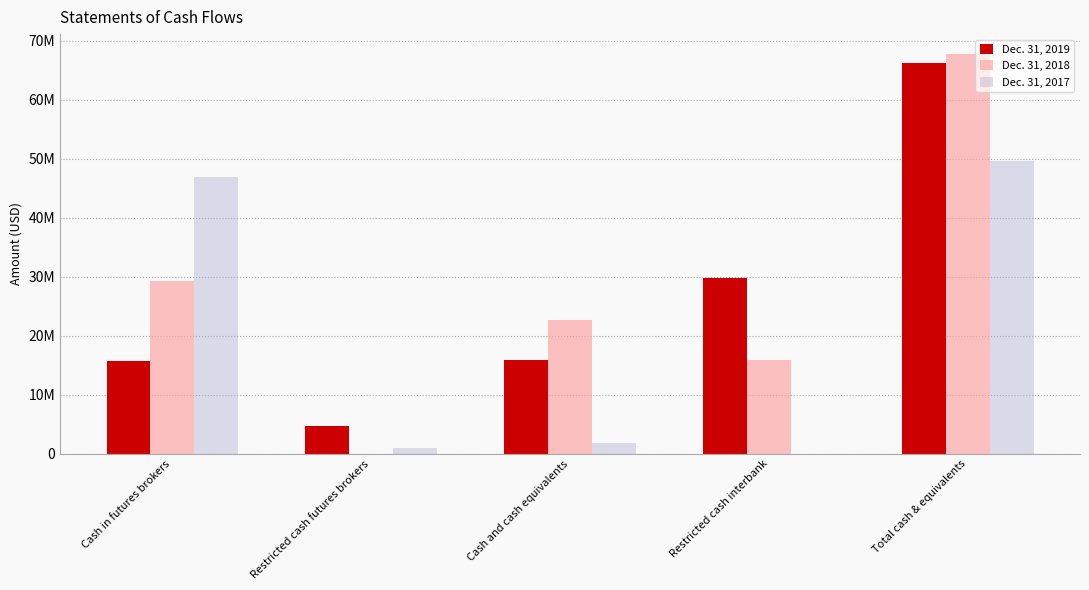

Between Total cash & equivalents and Cash and cash equivalents, which is larger?

Total cash & equivalents